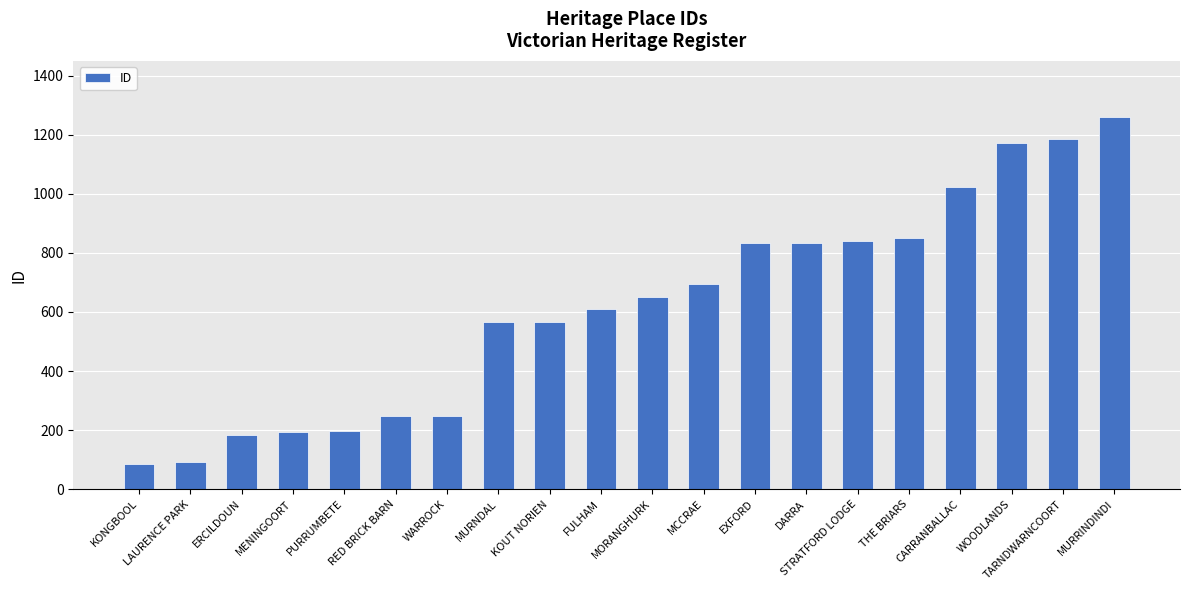

Which label corresponds to the largest value in the chart?

MURRINDINDI